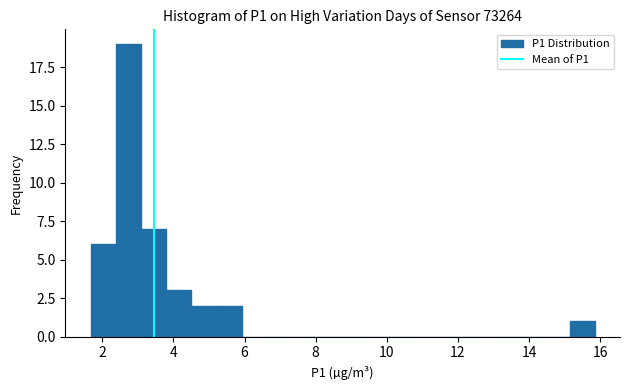

Around what value on the x-axis is the tallest bar? Give the approximate position of its centre, as read against the axis.

2.8